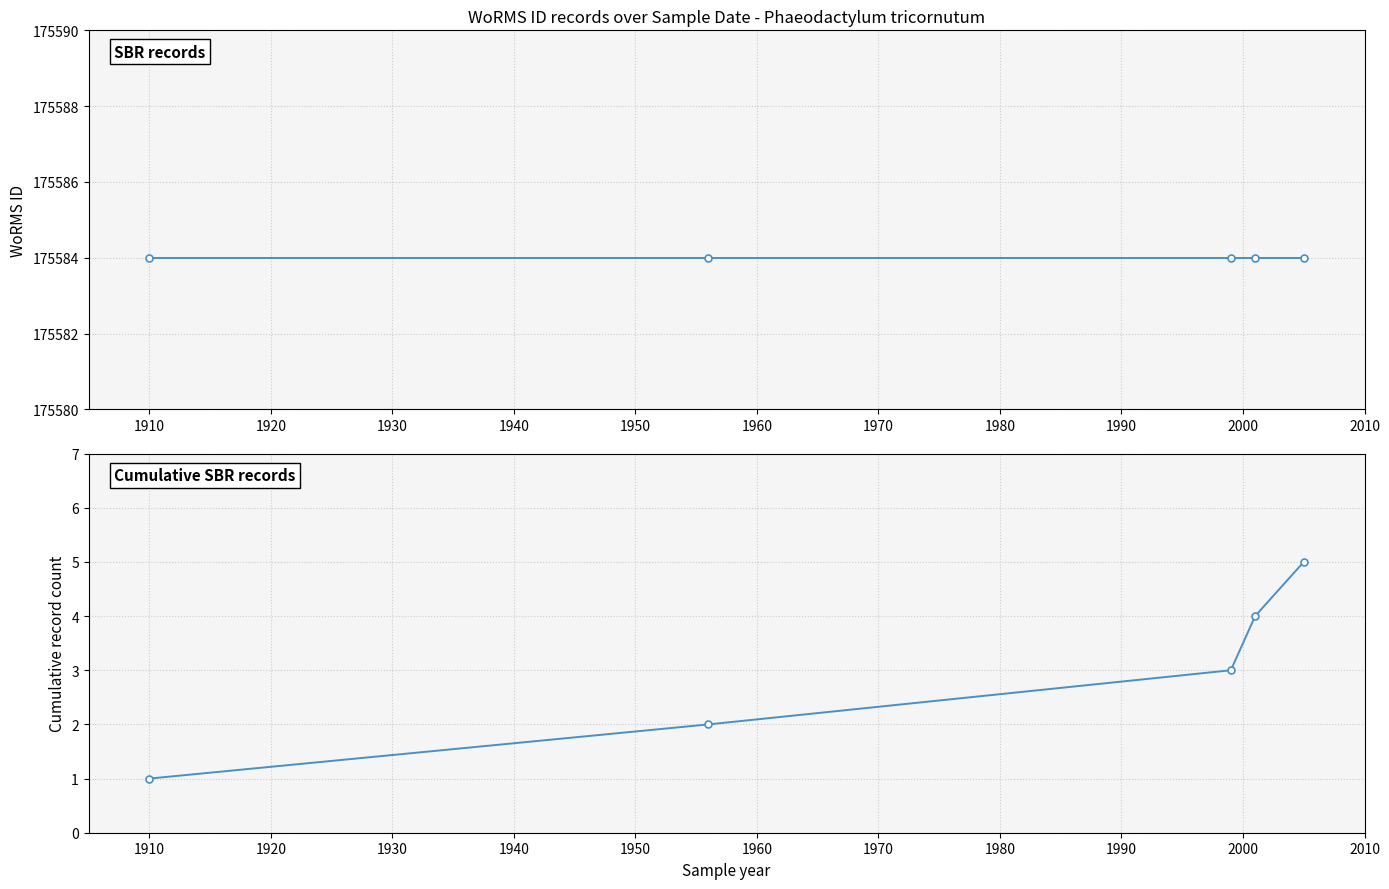

What are all the series names shown in the legend?

SBR records, Cumulative SBR records